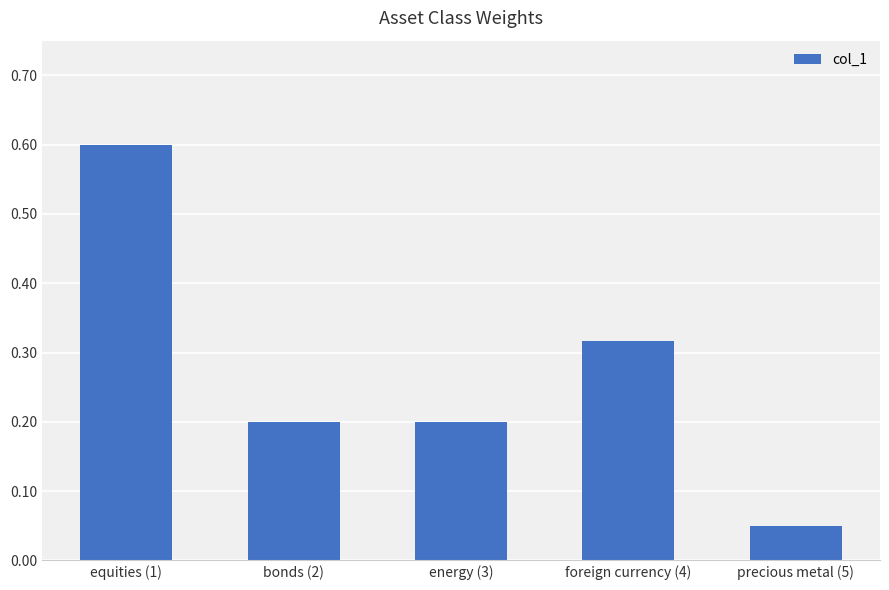

What value does the data have at equities (1)?

0.6